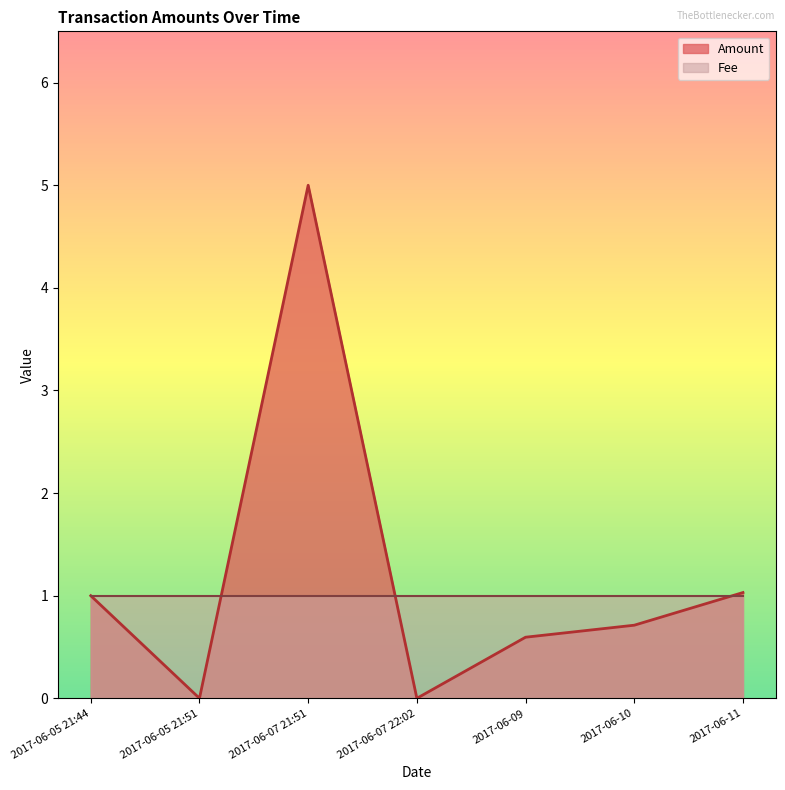

What are all the series names shown in the legend?

Amount, Fee